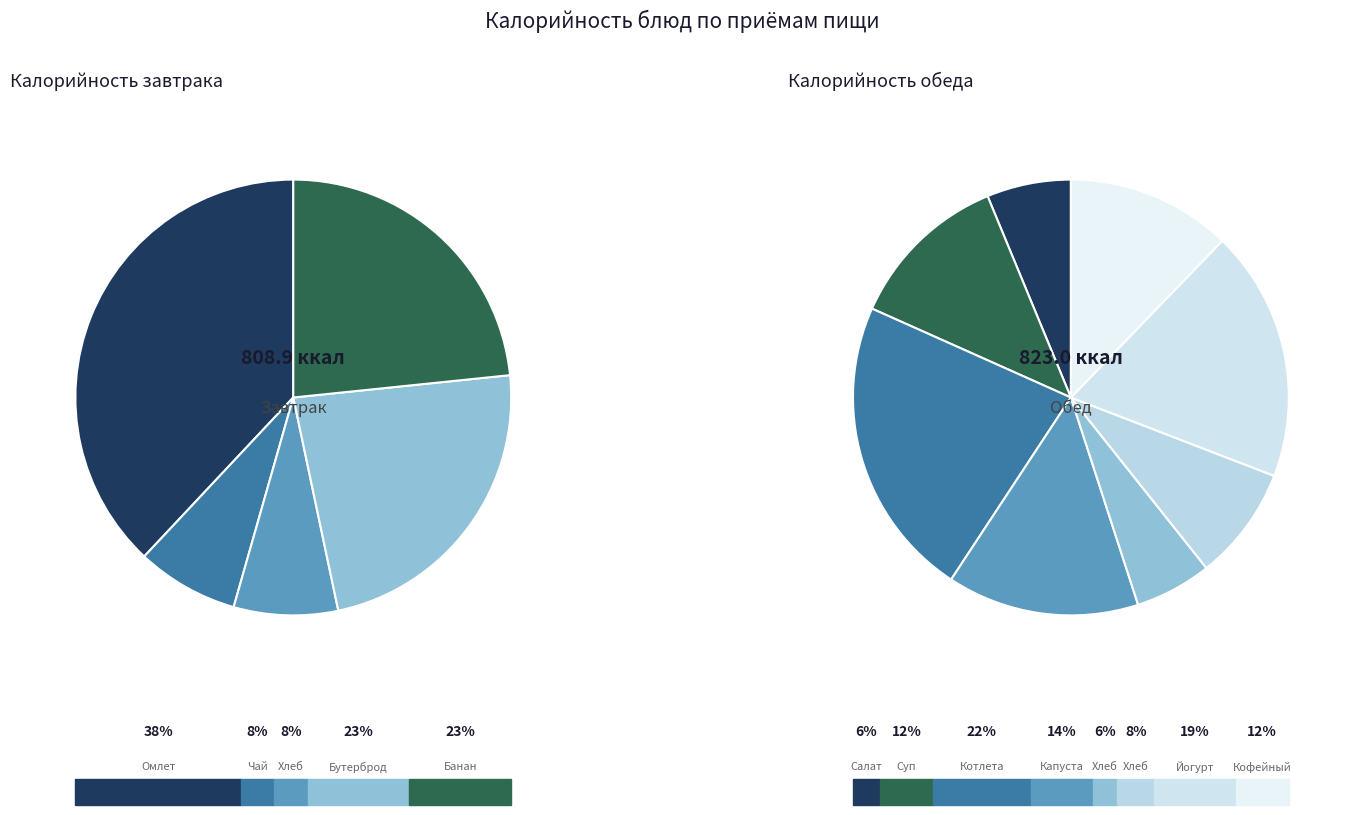

What is the smallest slice in the pie chart?

Хлеб пшеничный (обед)